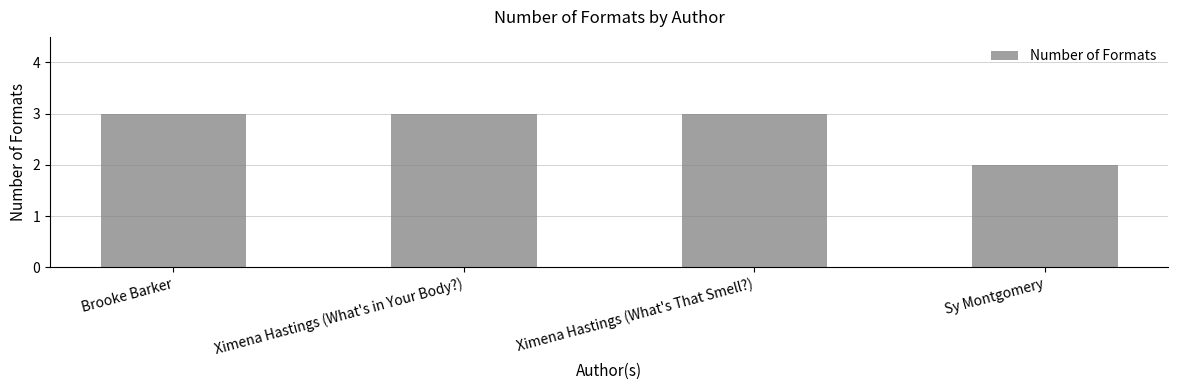

Are the bars horizontal?

No